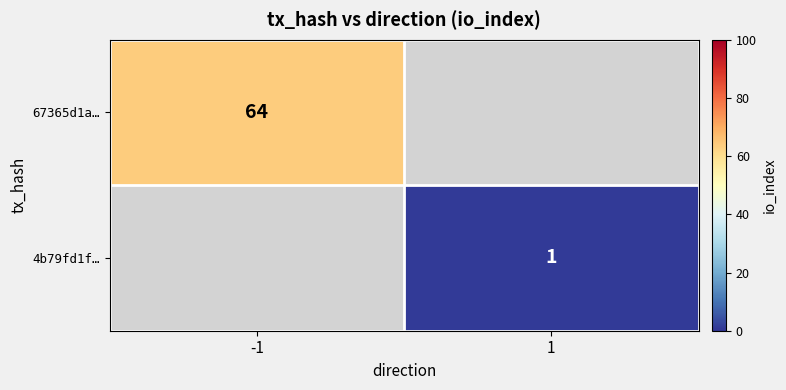

What is the greatest value displayed?

64.0